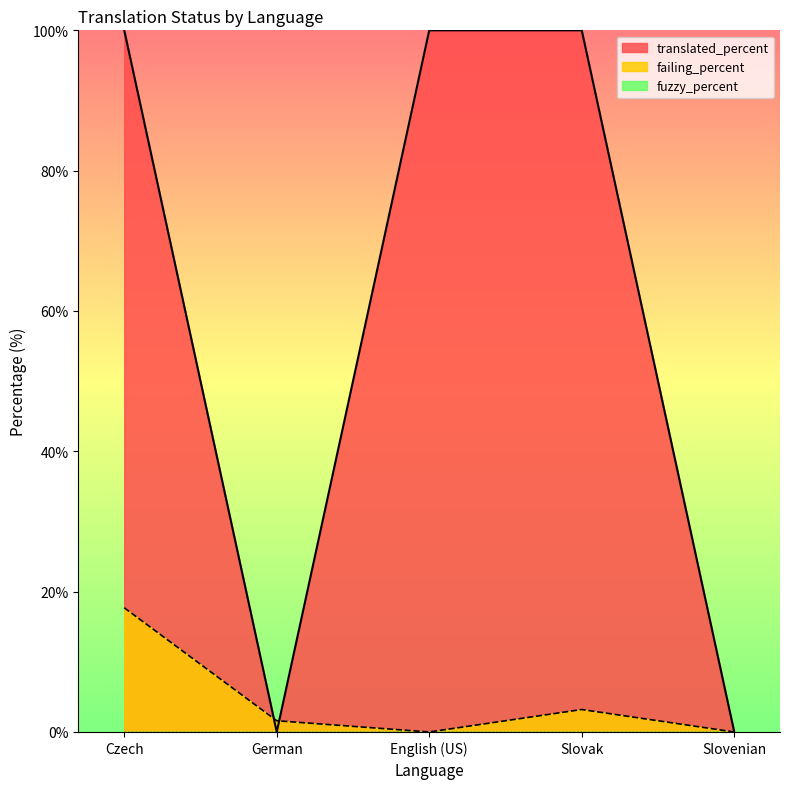

Reading left to right, list all the values displayed in this chart.

translated_percent: 100.0	0.0	100.0	100.0	0.0
failing_percent: 17.7	1.6	0.0	3.2	0.0